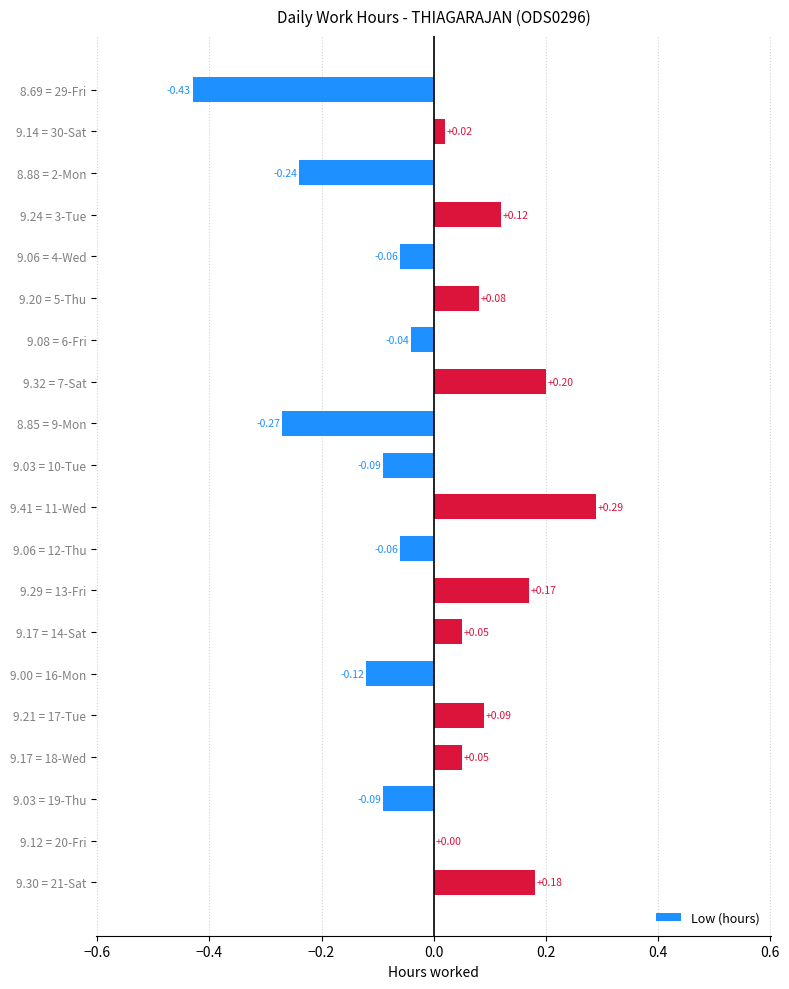

Where is the data nearest to the value 0?

9.12 = 20-Fri